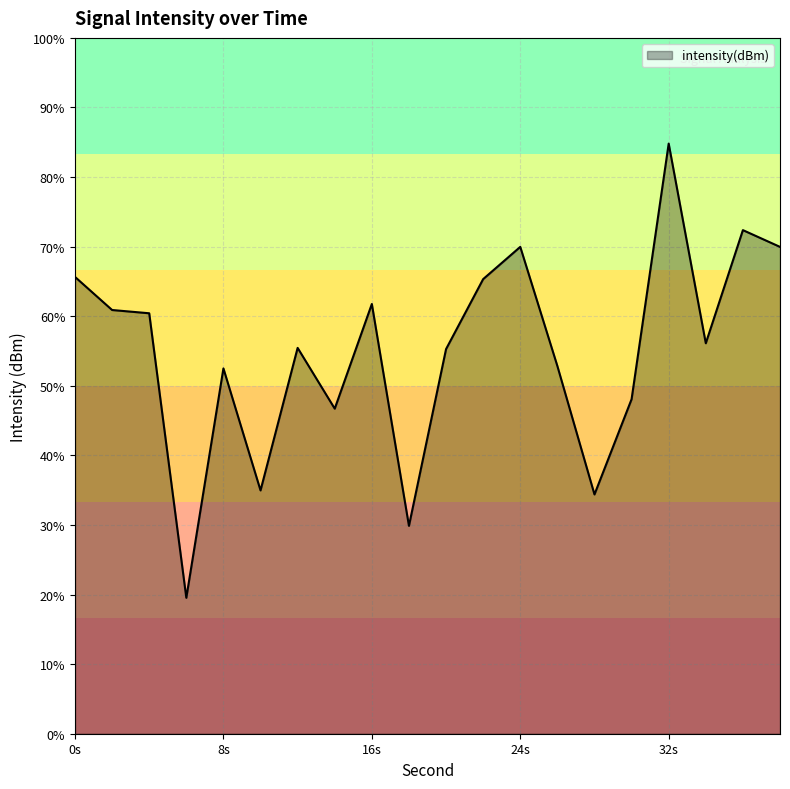

List the labels in order of value, smallest first.

6, 18, 28, 10, 14, 30, 8, 26, 20, 12, 34, 4, 2, 16, 22, 0, 38, 24, 36, 32